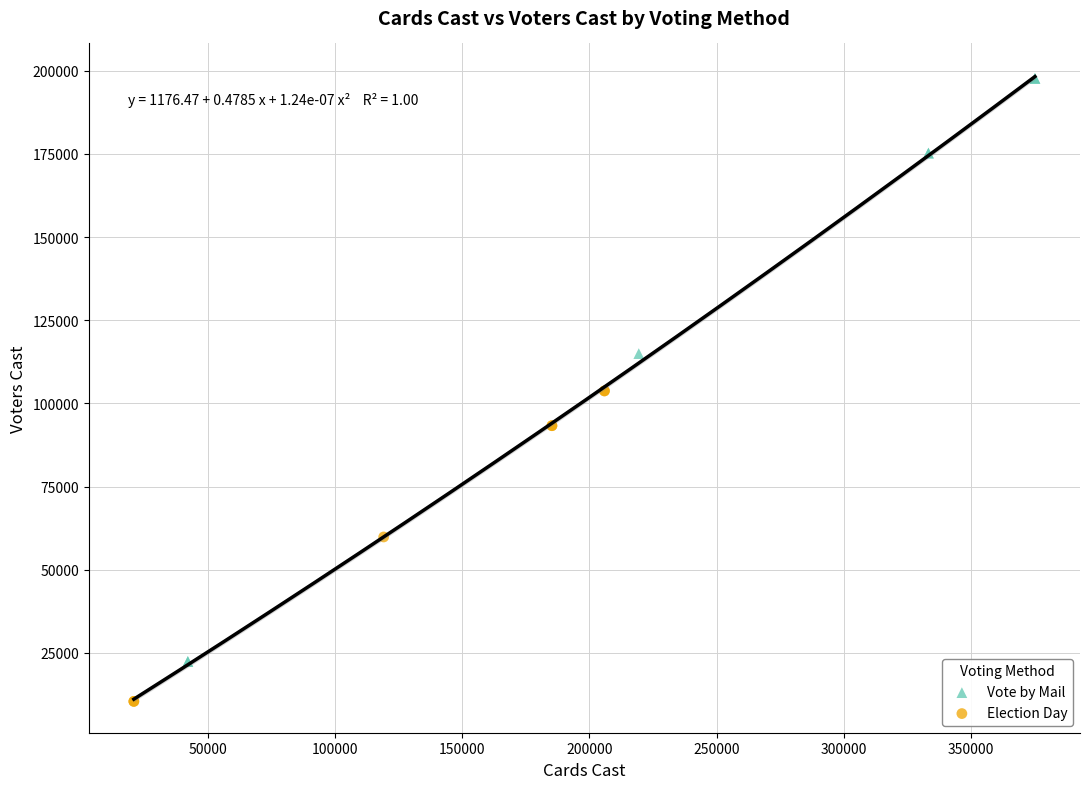

Which series reaches the minimum Y coordinate?

Election Day